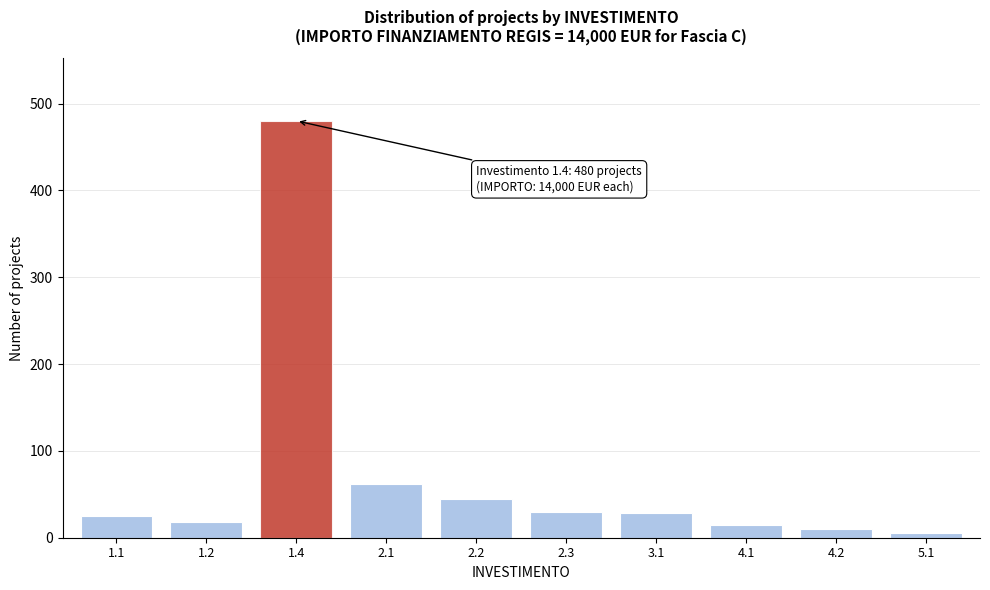

Which has a higher value, 1.4 or 2.1?

1.4